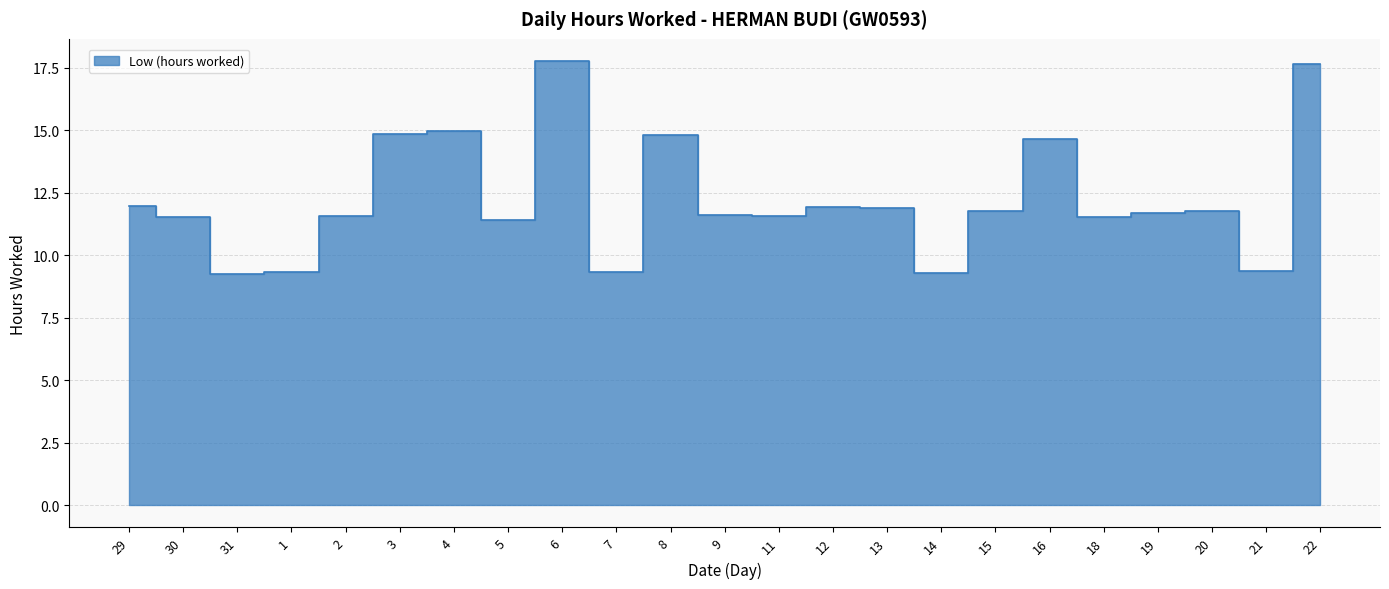

Reading right to left, list all the values displayed in this chart.

17.6	9.4	11.8	11.7	11.5	14.6	11.8	9.3	11.9	11.9	11.6	11.6	14.8	9.3	17.8	11.4	15.0	14.8	11.6	9.3	9.2	11.5	12.0